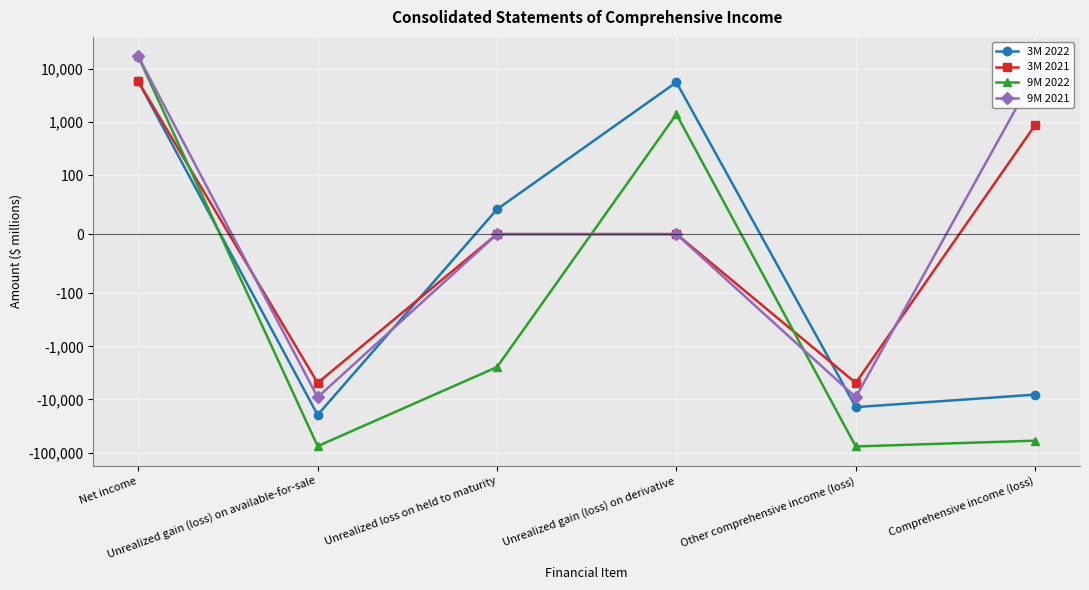

True or false: 3M 2022 and 9M 2021 intersect in this chart.

True